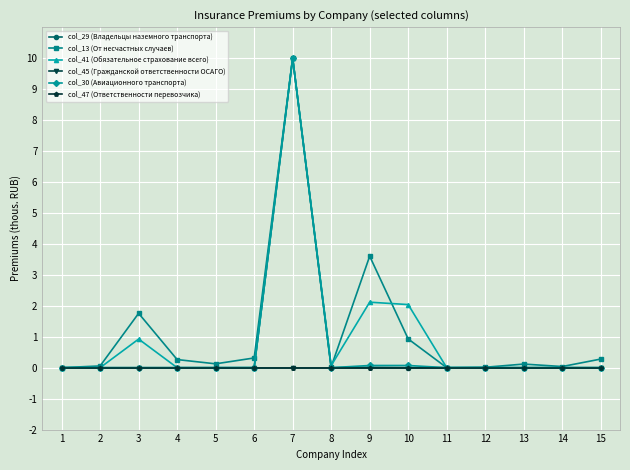

At 15, list the series in order from smallest to largest.

col_29 (Владельцы наземного транспорта), col_41 (Обязательное страхование всего), col_45 (Гражданской ответственности ОСАГО), col_30 (Авиационного транспорта), col_47 (Ответственности перевозчика), col_13 (От несчастных случаев)